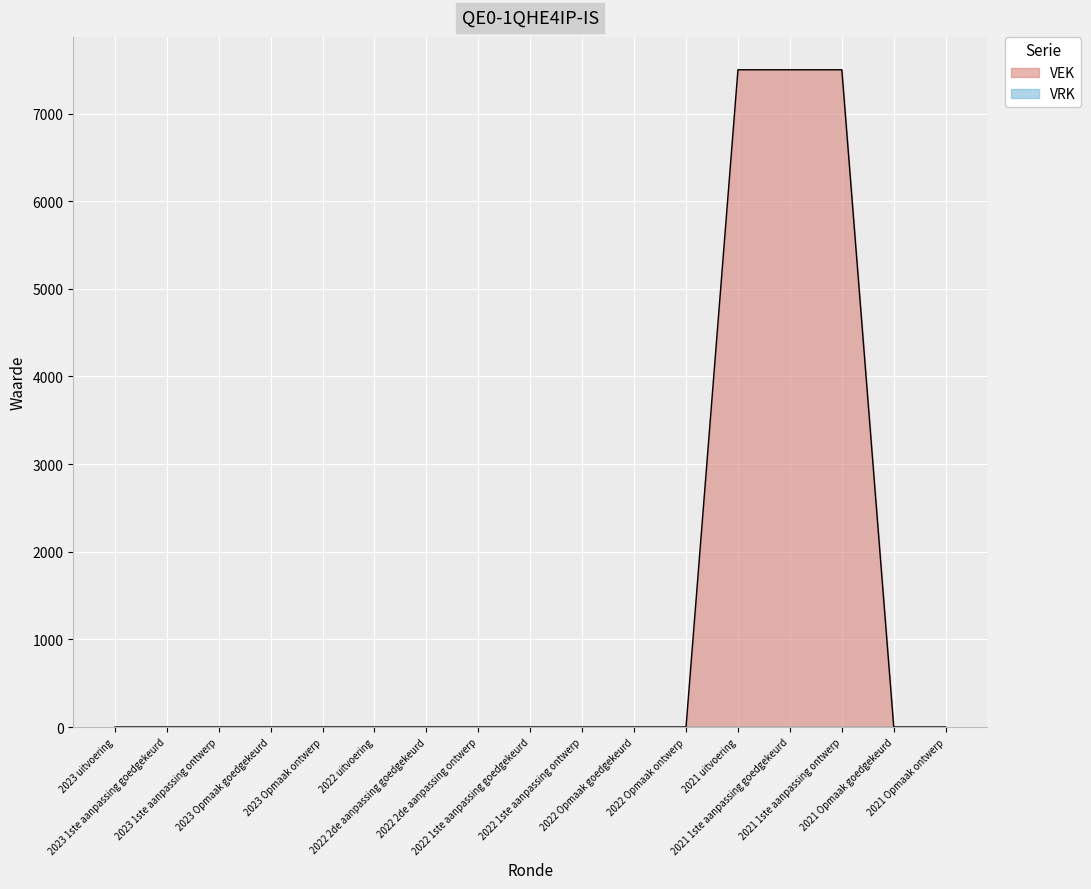

List the labels in order of value, smallest first.

2023 uitvoering, 2023 1ste aanpassing goedgekeurd, 2023 1ste aanpassing ontwerp, 2023 Opmaak goedgekeurd, 2023 Opmaak ontwerp, 2022 uitvoering, 2022 2de aanpassing goedgekeurd, 2022 2de aanpassing ontwerp, 2022 1ste aanpassing goedgekeurd, 2022 1ste aanpassing ontwerp, 2022 Opmaak goedgekeurd, 2022 Opmaak ontwerp, 2021 Opmaak goedgekeurd, 2021 Opmaak ontwerp, 2021 uitvoering, 2021 1ste aanpassing goedgekeurd, 2021 1ste aanpassing ontwerp